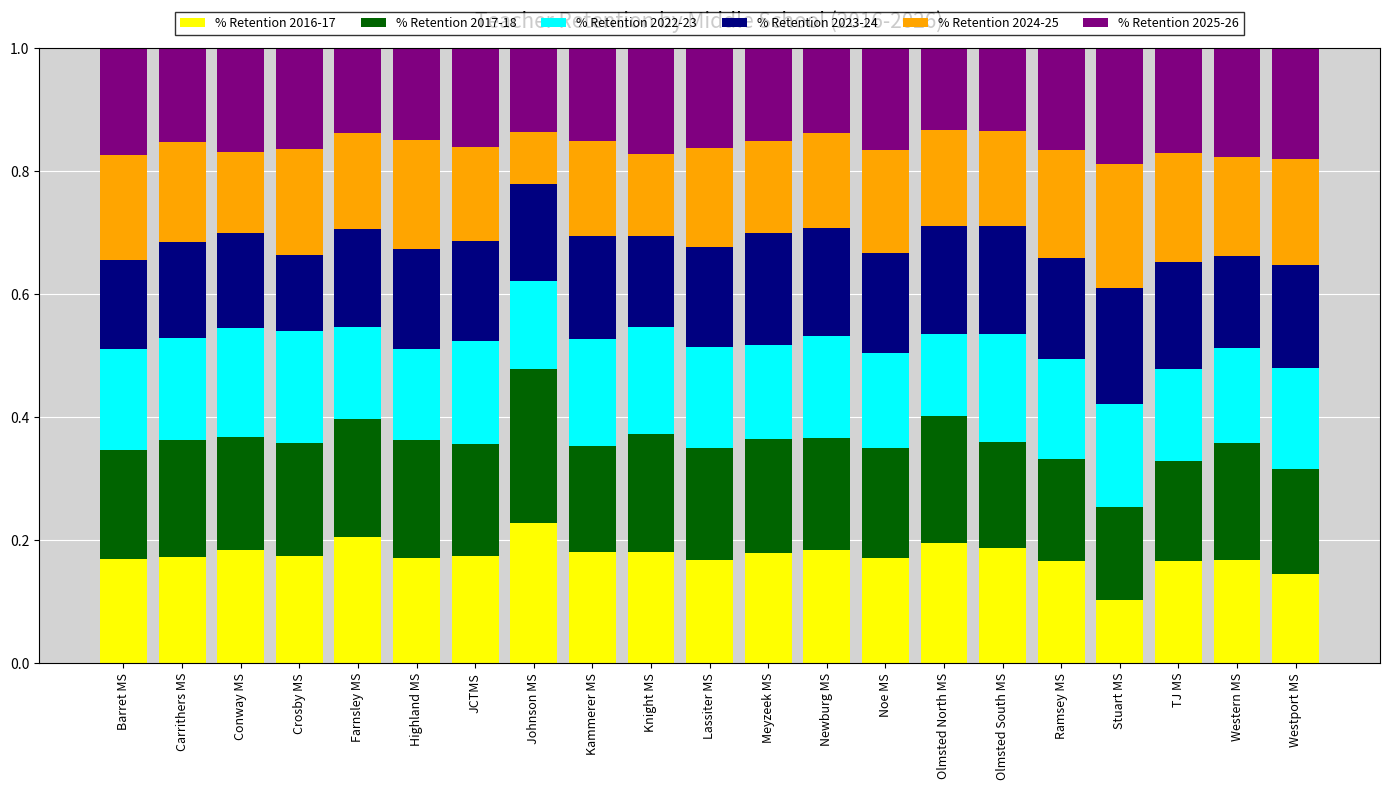

How many data points does each series have?

21